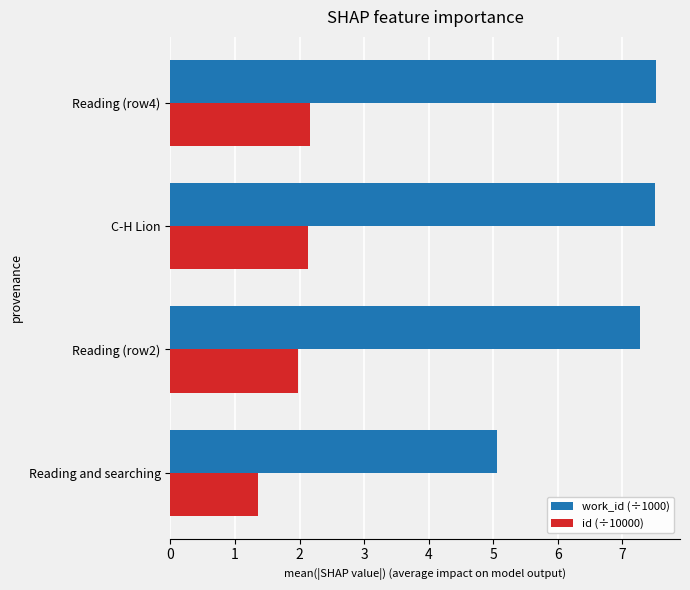

What is the difference between the maximum and second lowest values in the id (÷10000) series?

0.2